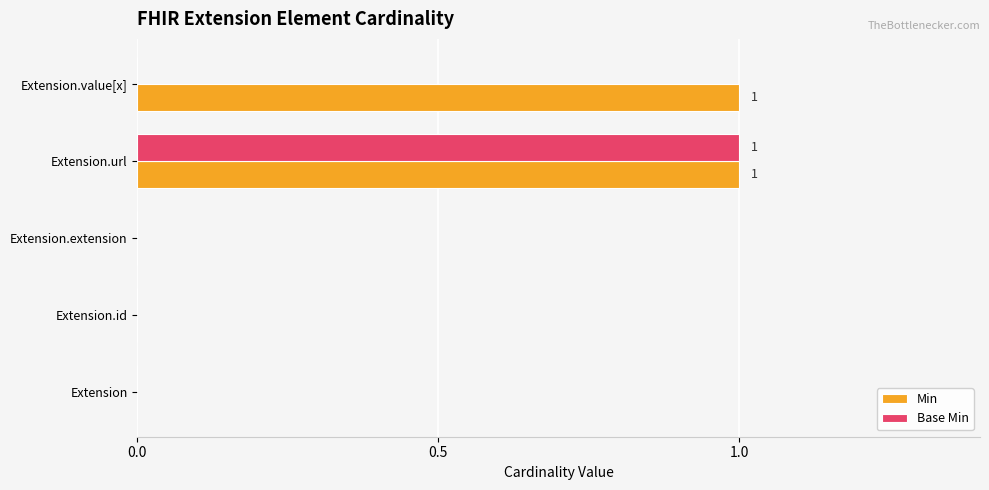

Between Extension.url and Extension.value[x], which series saw the biggest shift?

Base Min